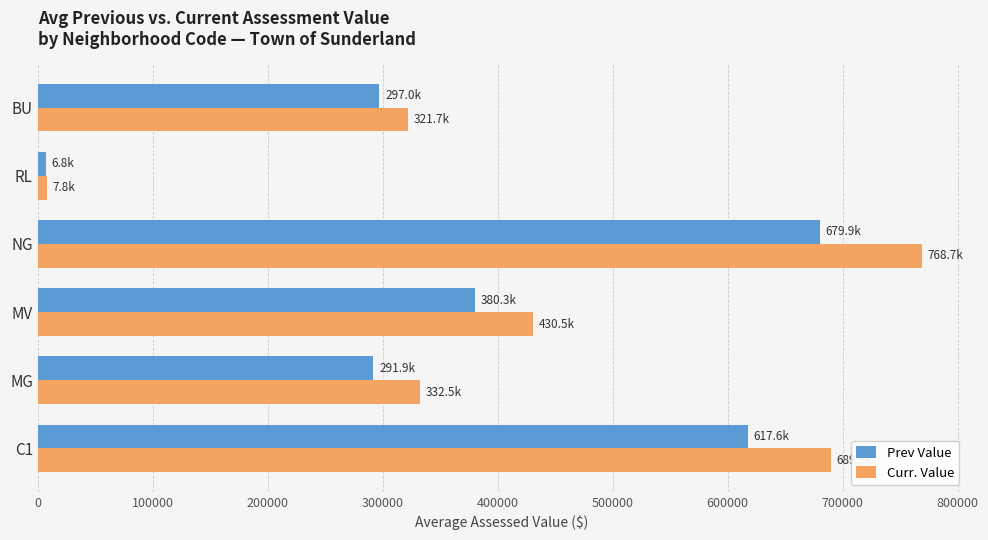

Rank the series by their average value, from lowest to highest.

Prev Value, Curr. Value